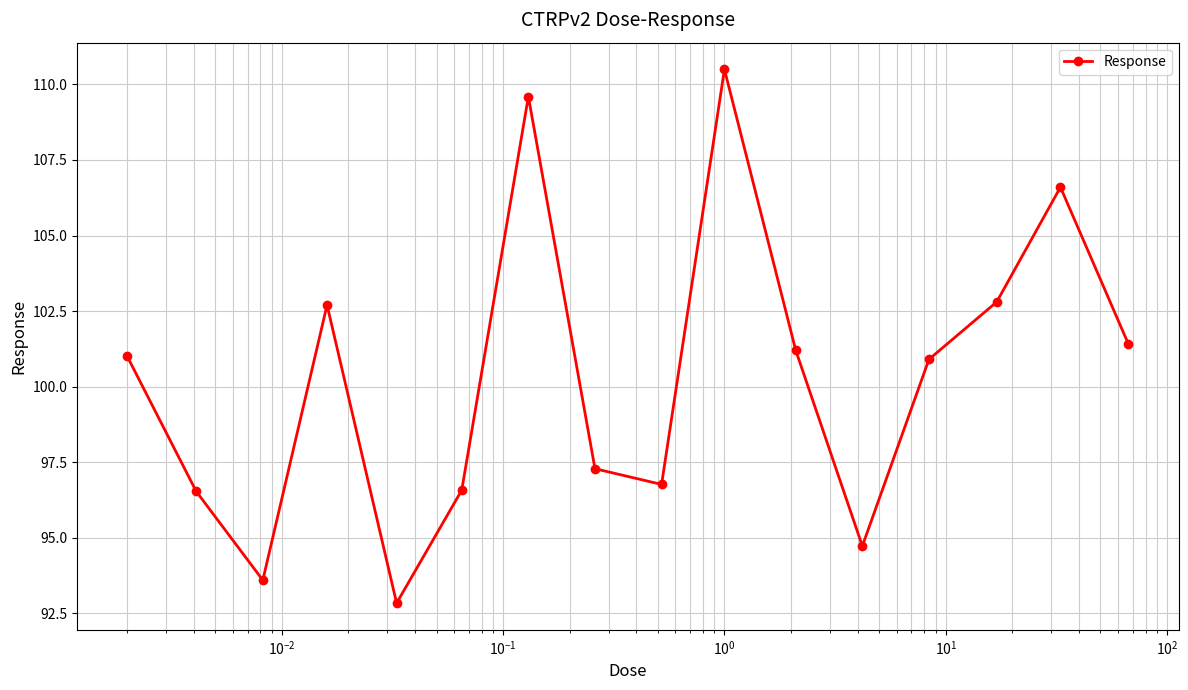

What is the smallest value displayed?

92.8